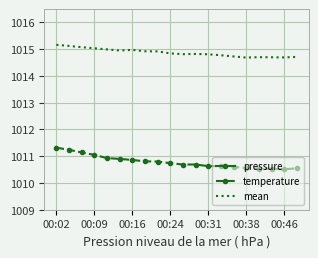

Count the number of categories in the chart.

20